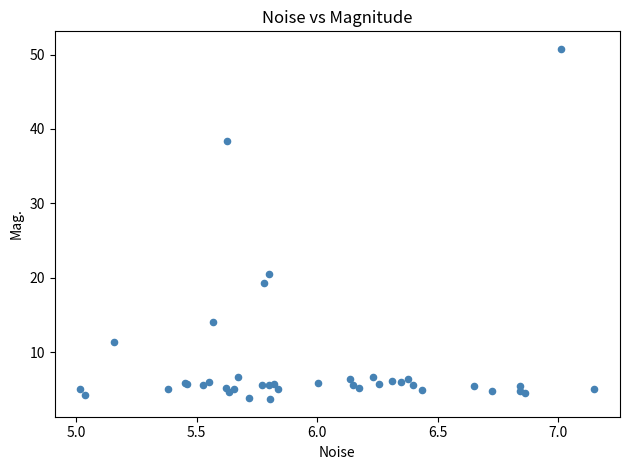

What Y value in the scatter plot is closest to 27?

20.4